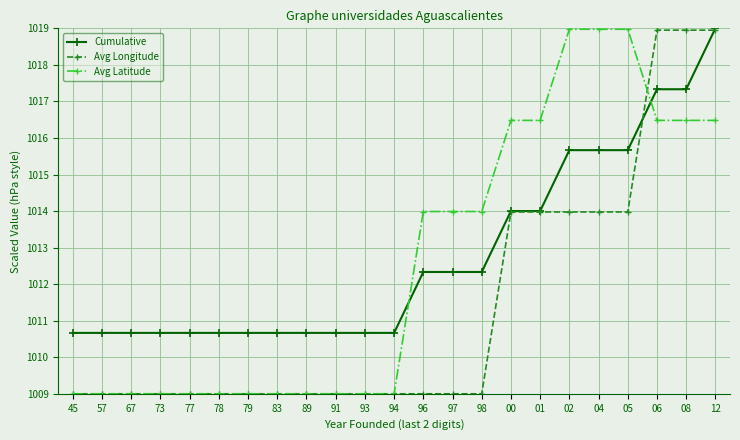

At which label does Cumulative reach its peak?

12